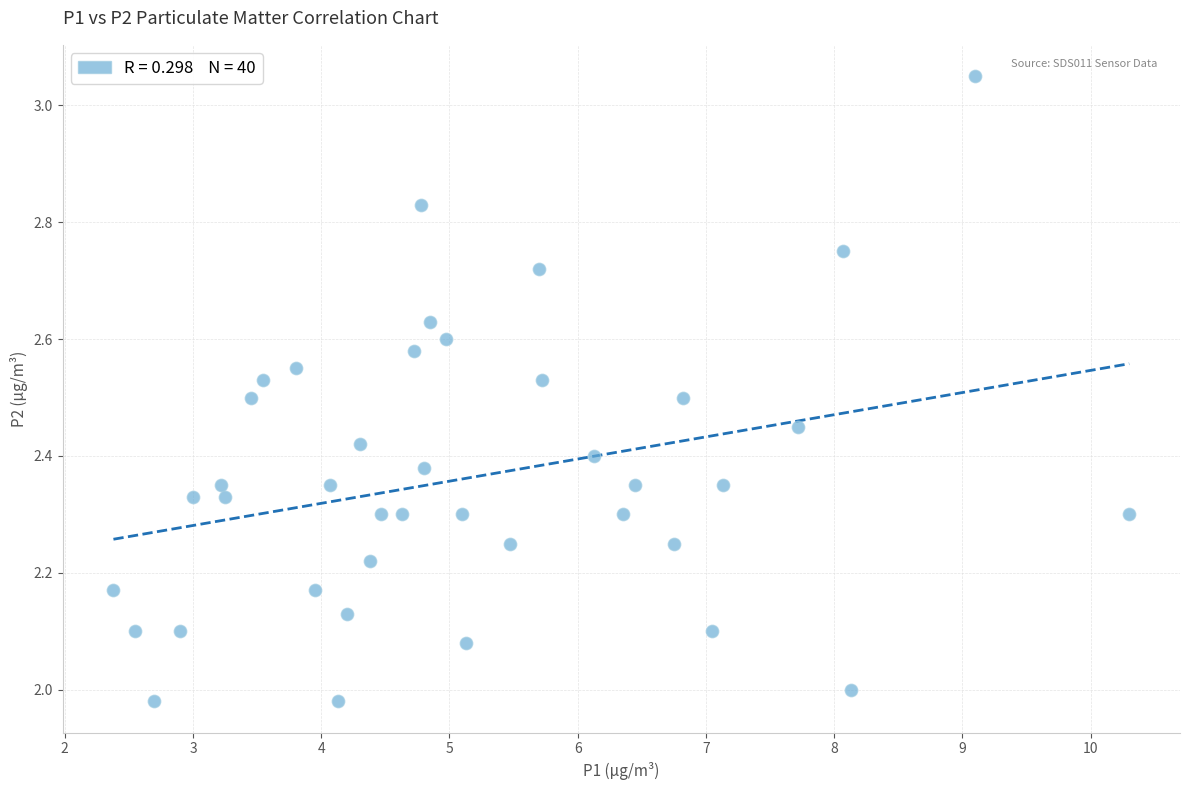

What is the range of Y values (max minus min)?

1.1